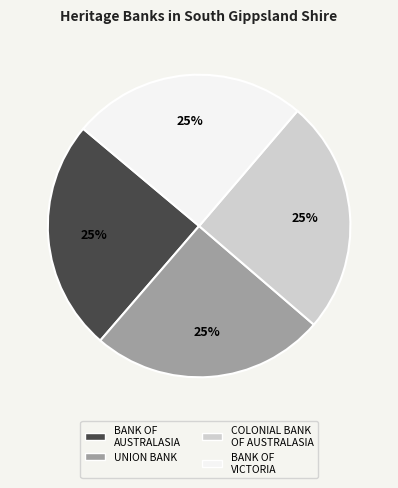

Count the number of slices in the pie.

4